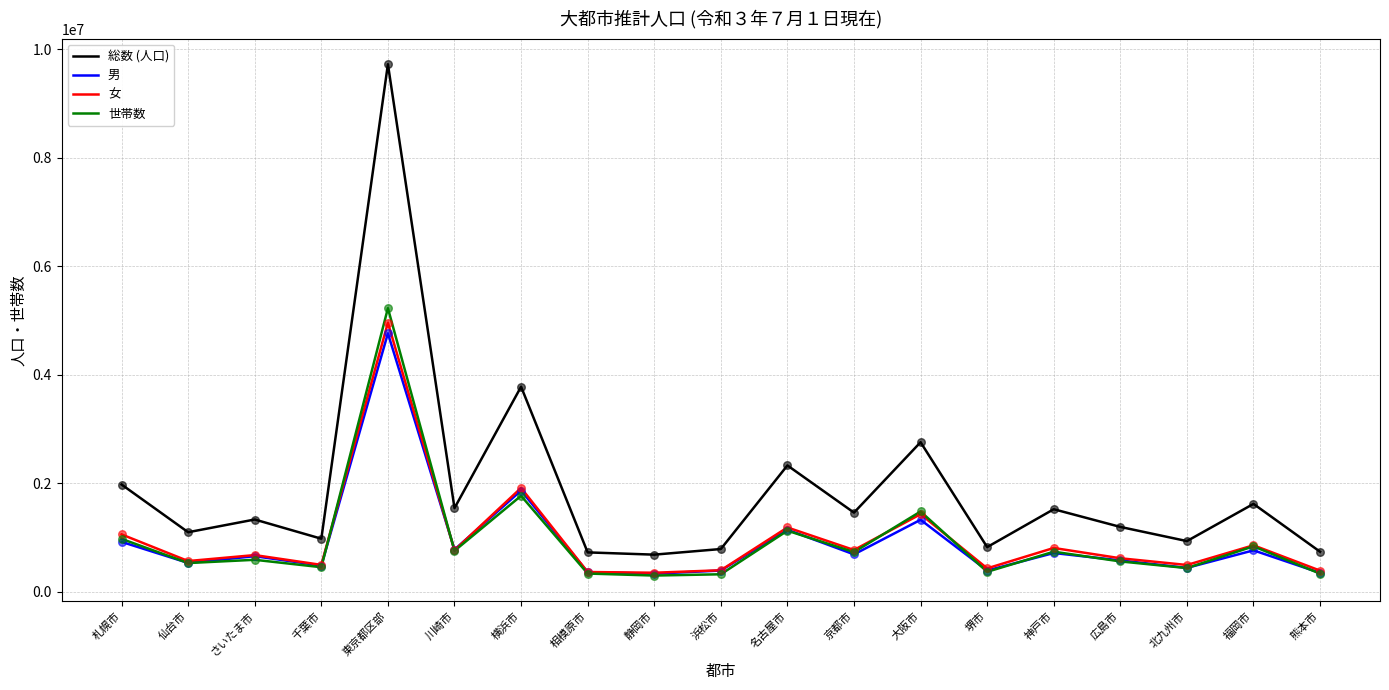

Which series changed the most between 名古屋市 and 福岡市?

総数 (人口)